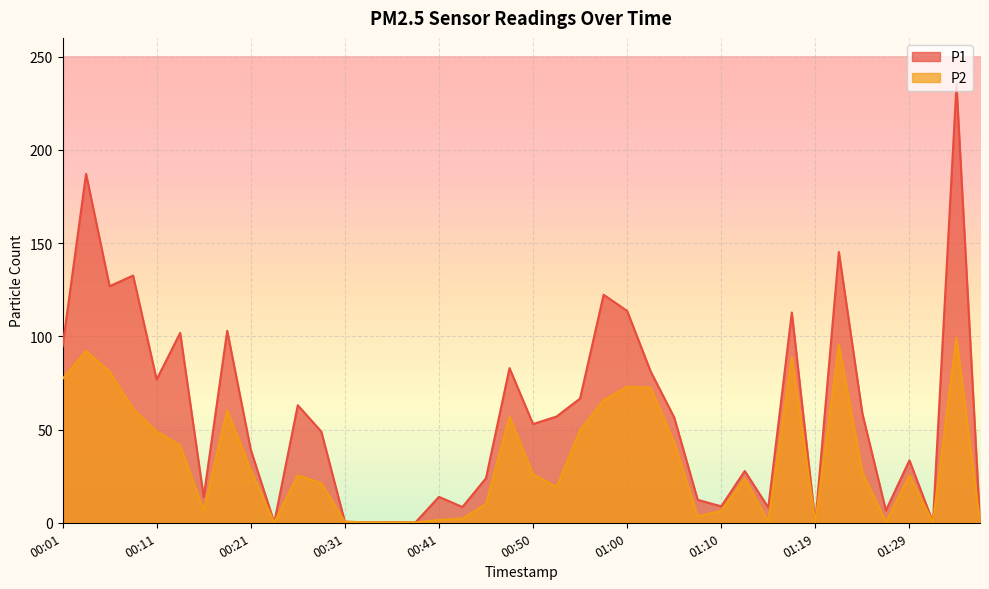

What is the label of the 22nd point from the right?

00:45